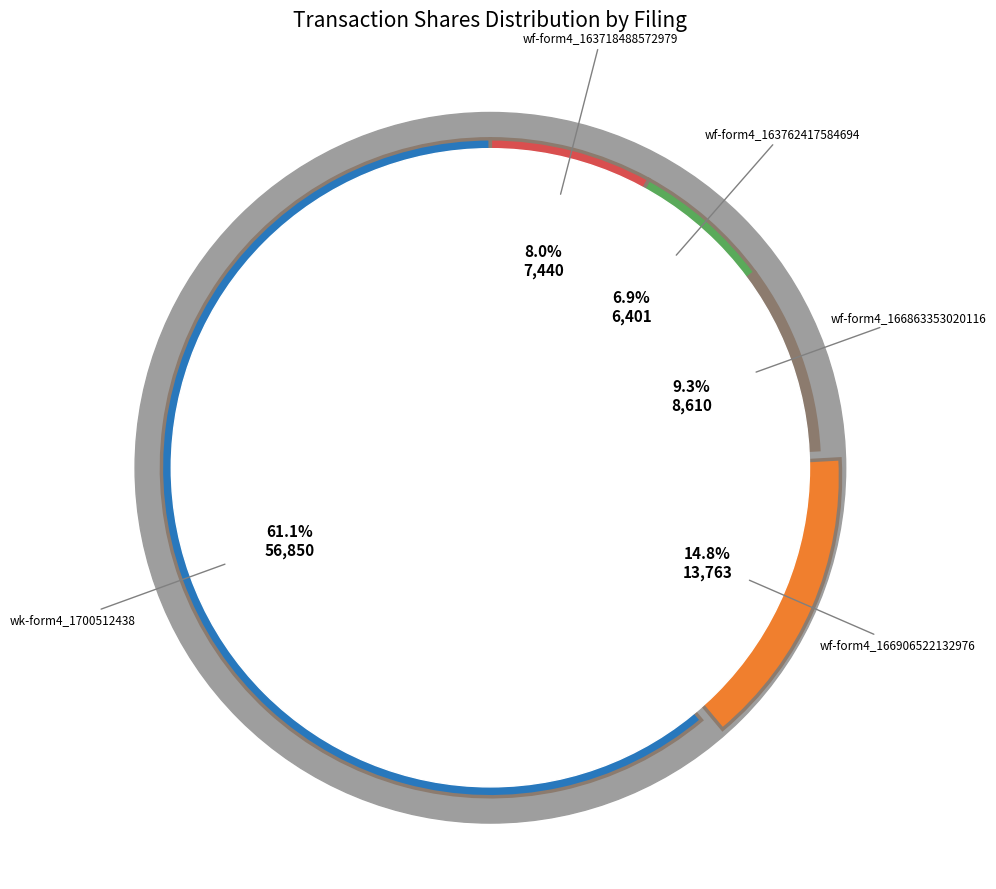

Which slice is the largest?

wk-form4_1700512438.xml